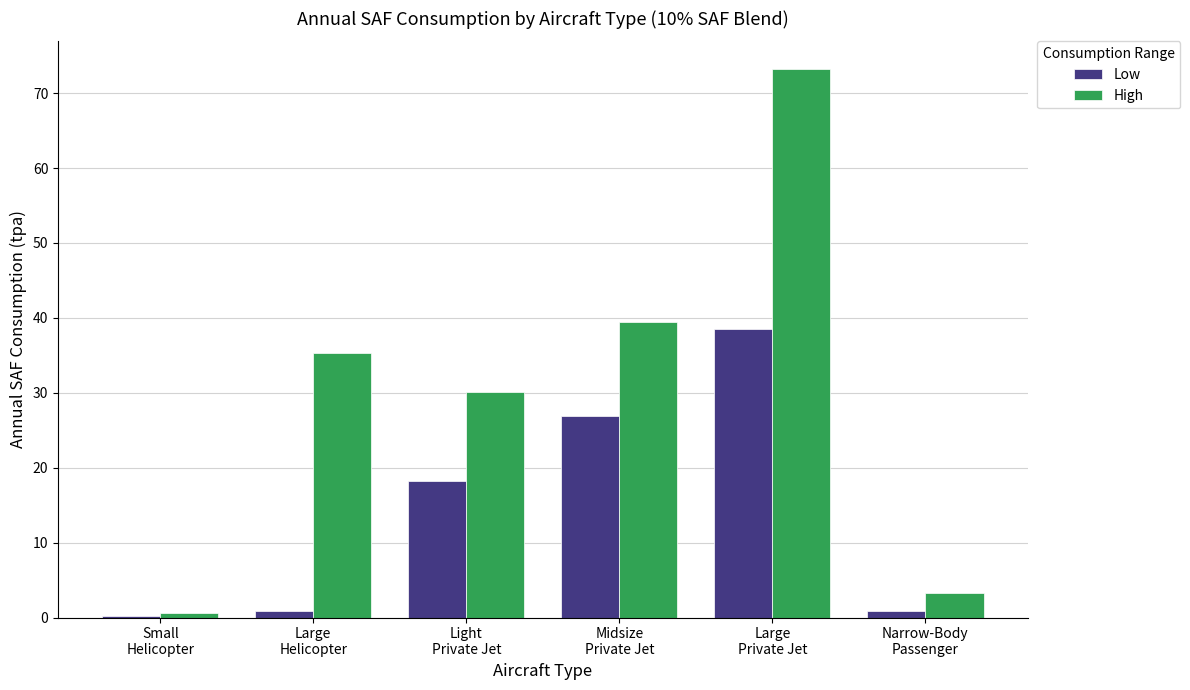

How many data points in Low are above 18?

3